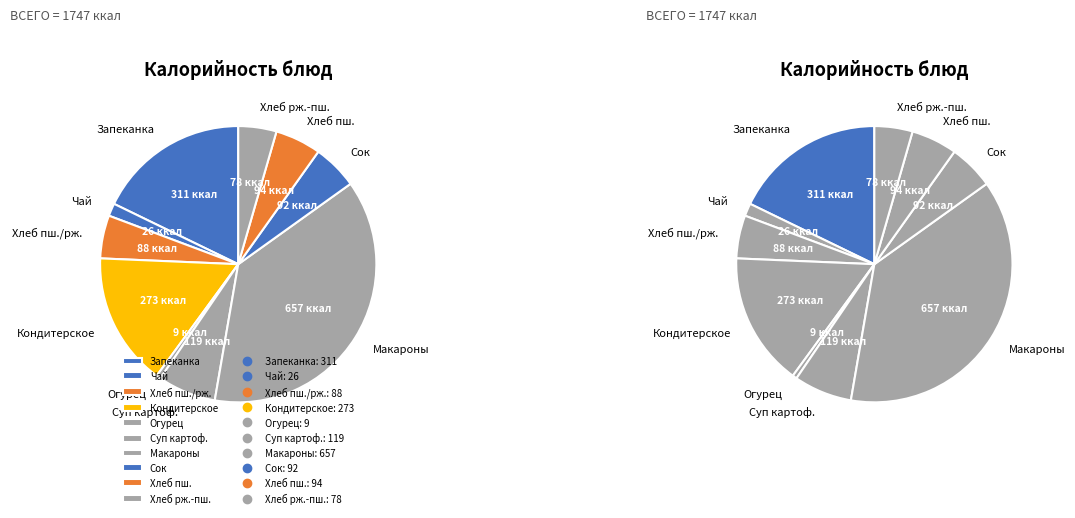

The Огурец в нарезке slice represents 1% of the pie. True or false?

True